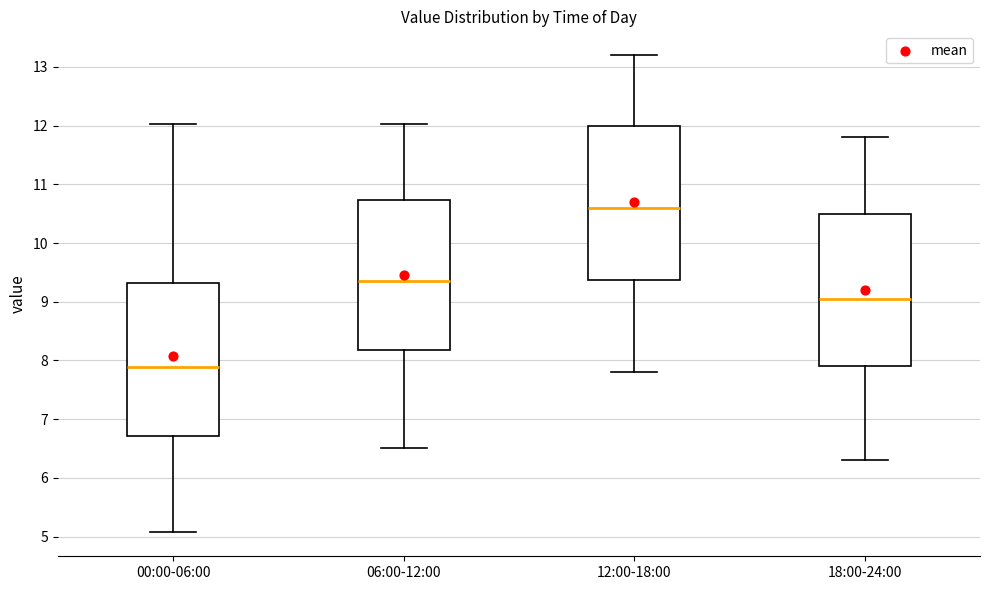

Reading left to right, read every box against the y-axis: the position of its median line, the range the box covers, and the ends of its whiskers. The values are not printed on the chart, so give them approximately, as read against the axis.

00:00-06:00: median 7.9, box 6.7 to 9.3, whiskers 5.1 to 12.0
06:00-12:00: median 9.4, box 8.2 to 10.7, whiskers 6.5 to 12.0
12:00-18:00: median 10.6, box 9.4 to 12.0, whiskers 7.8 to 13.2
18:00-24:00: median 9.1, box 7.9 to 10.5, whiskers 6.3 to 11.8